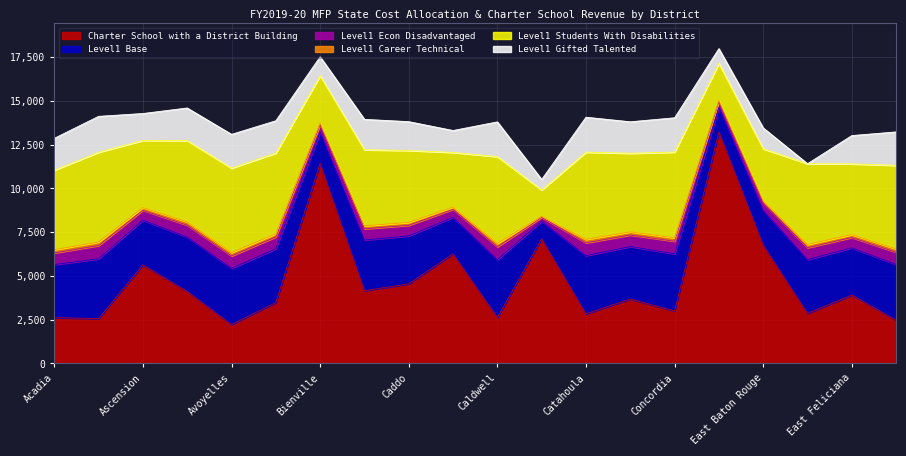

Rank the series at East Baton Rouge from highest to lowest value.

Charter School with a District Building, Level1 Students With Disabilities, Level1 Base, Level1 Gifted Talented, Level1 Econ Disadvantaged, Level1 Career Technical